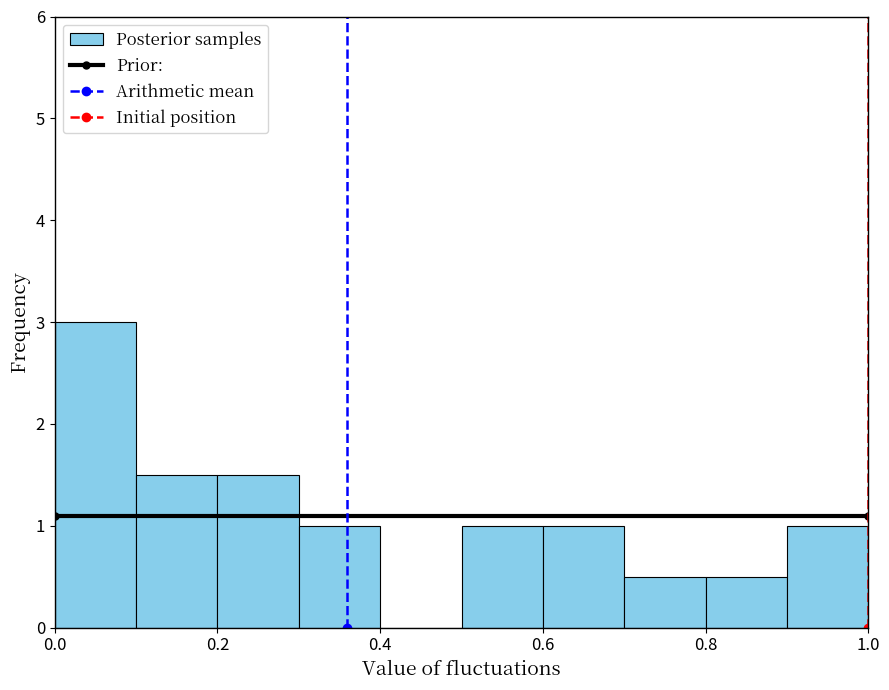

Which range on the x-axis has the tallest bar?

0.0 to 0.1